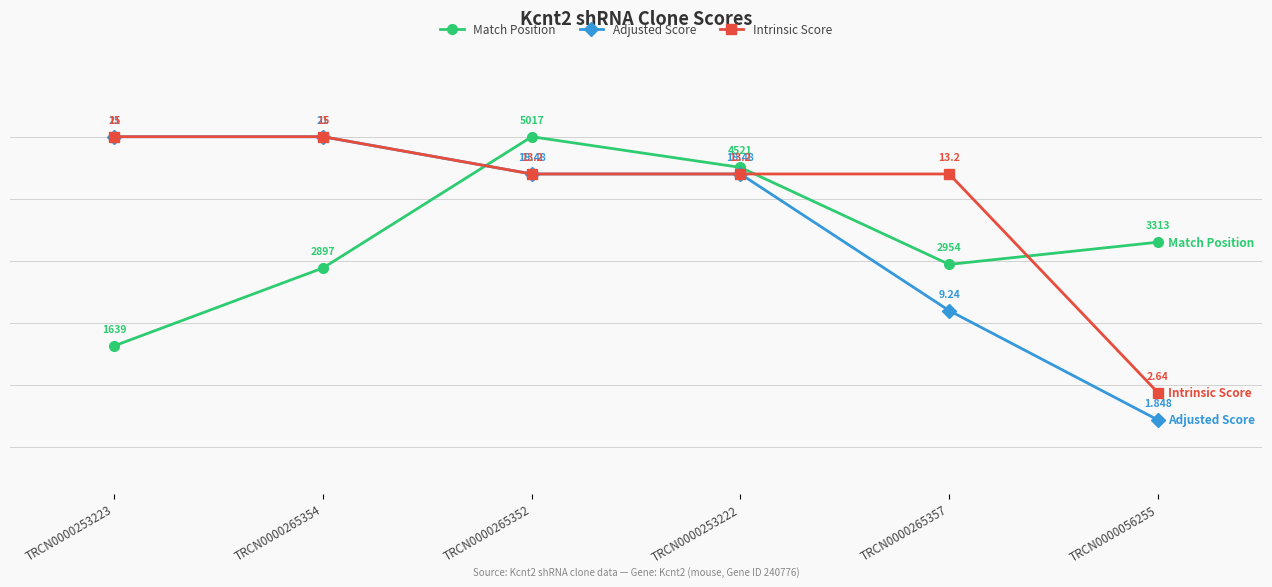

What is the approximate value of Intrinsic Score at TRCN0000265352?

88.0